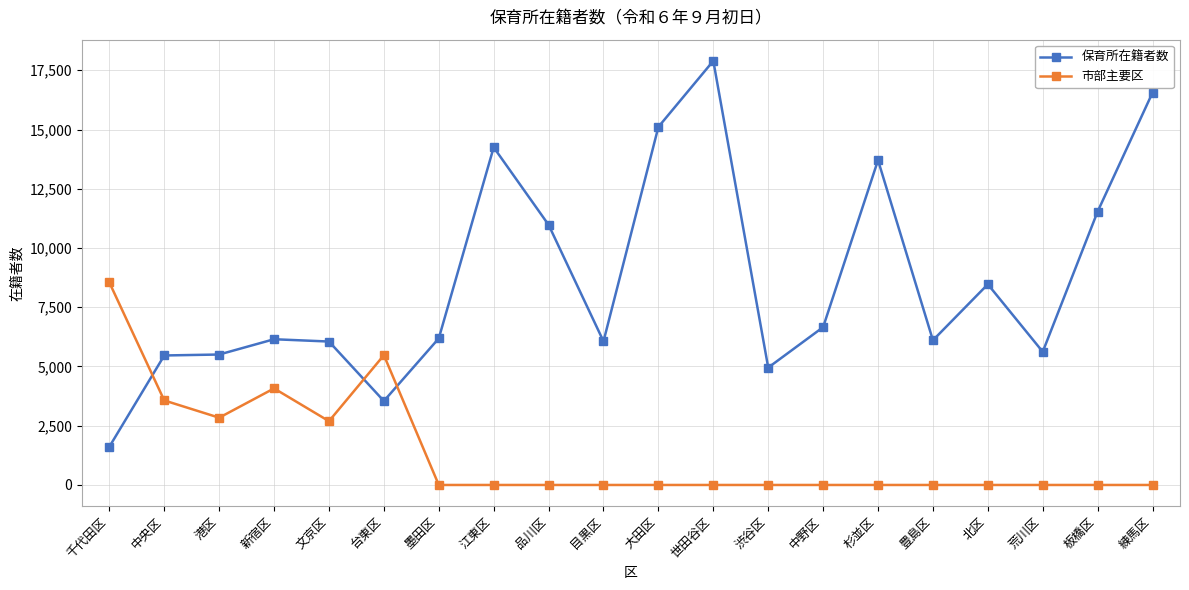

How many series are shown in this chart?

2